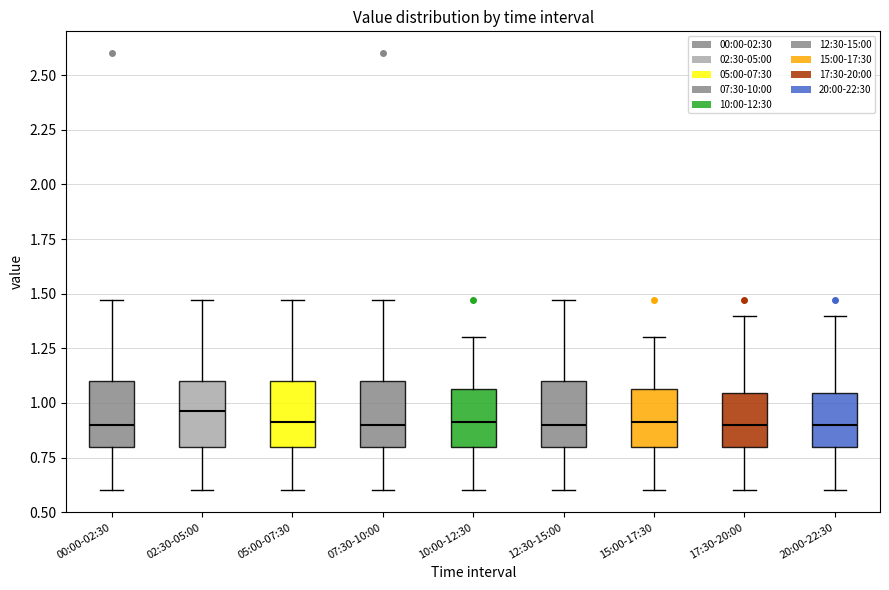

Where does the upper whisker of the box for 17:30-20:00 end on the y-axis? The values are not printed on the chart, so give them approximately, as read against the axis.

1.40